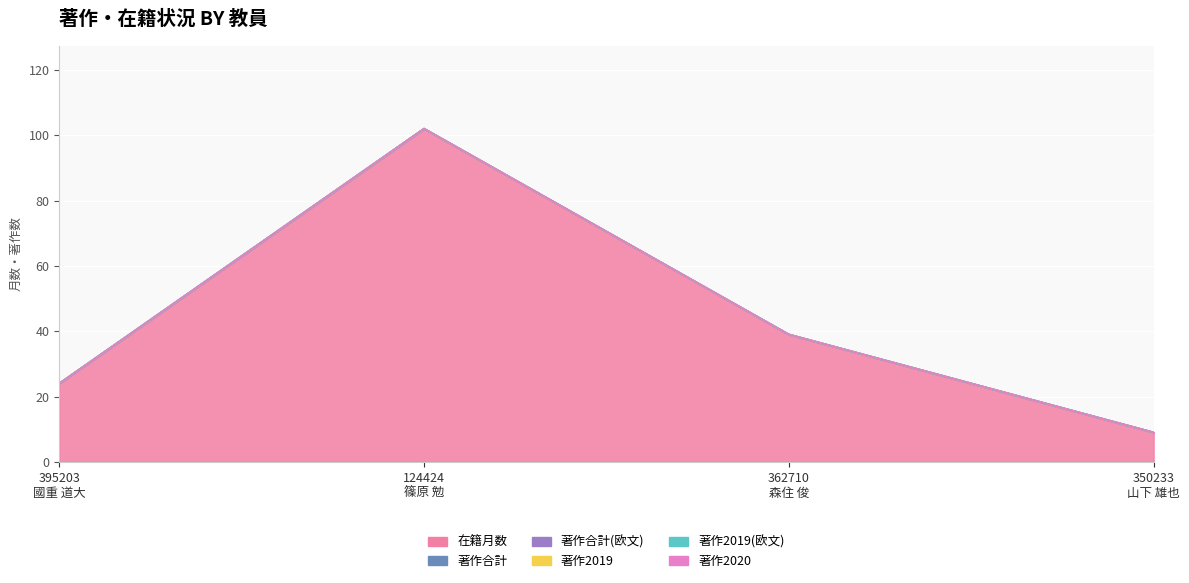

Which series has the largest total across all categories?

在籍月数